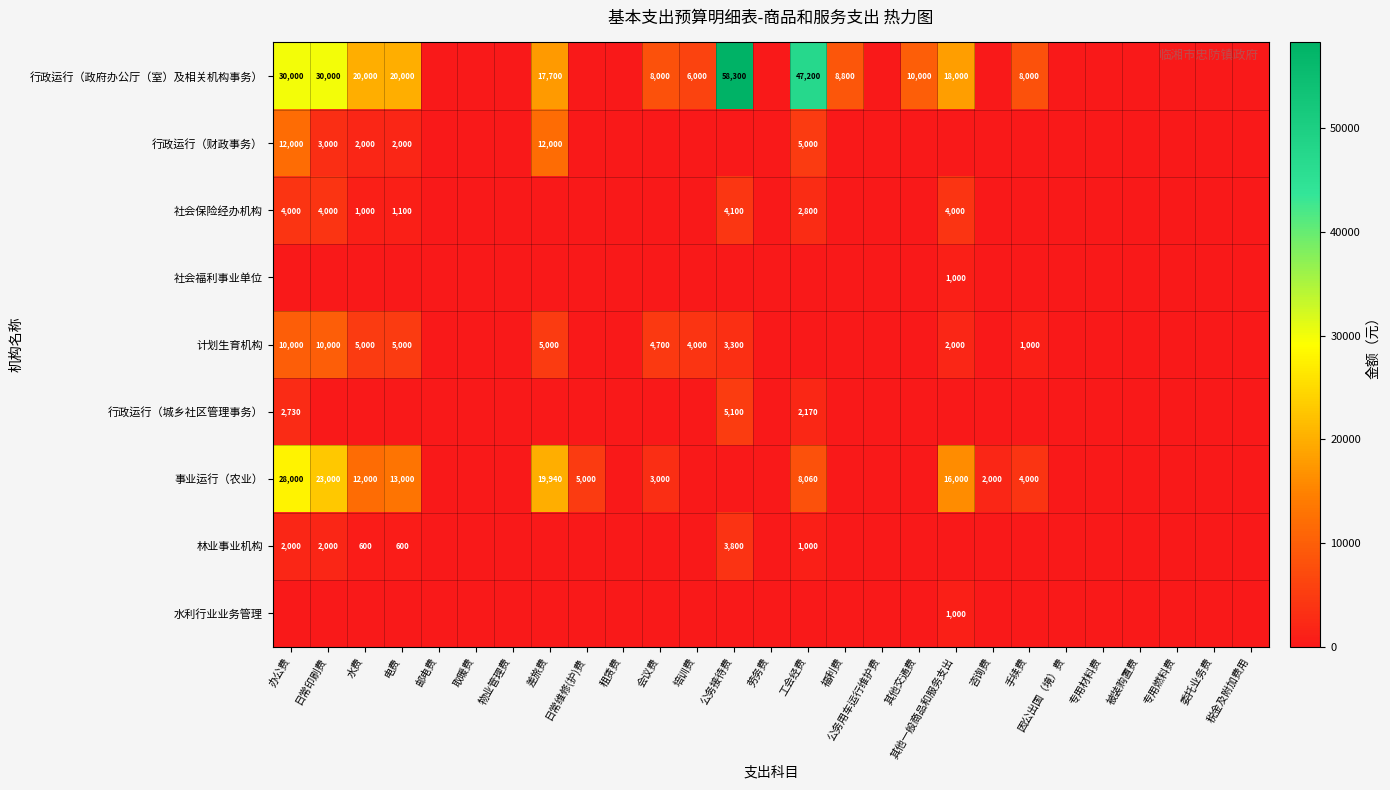

Which label corresponds to the smallest value in the chart?

邮电费